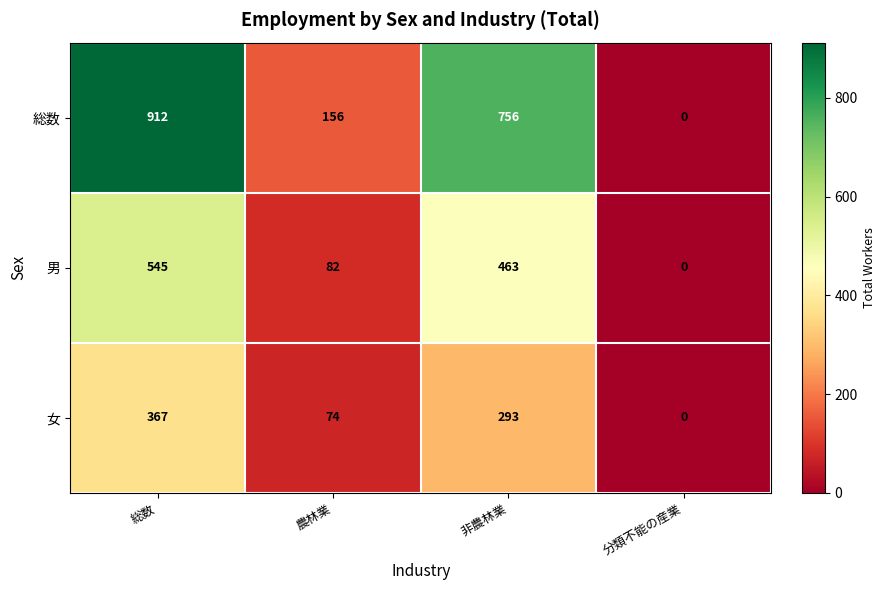

Reading left to right, transcribe all the data shown in this chart.

総数: 総数=912	農林業=156	非農林業=756	分類不能の産業=0
男: 総数=545	農林業=82	非農林業=463	分類不能の産業=0
女: 総数=367	農林業=74	非農林業=293	分類不能の産業=0